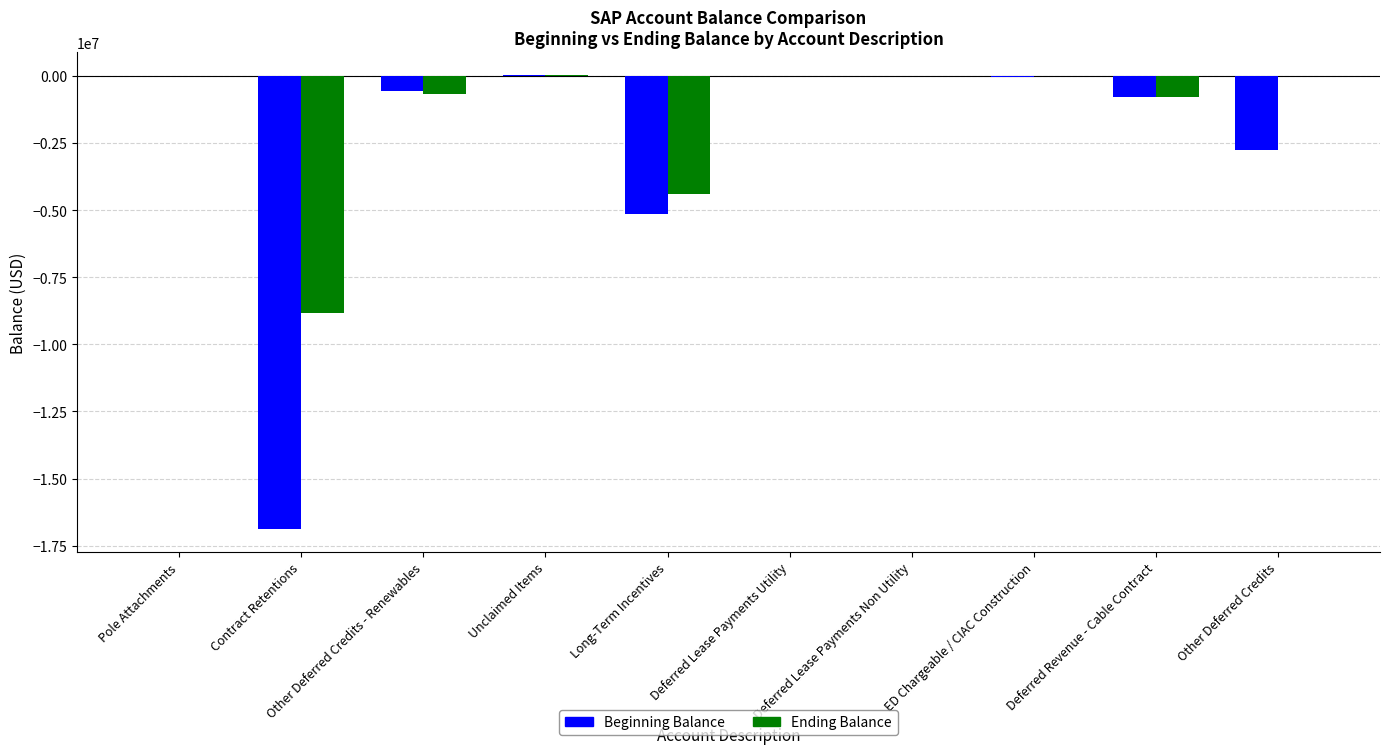

What value does the Beginning Balance series have at Long-Term Incentives?

-5127791.5